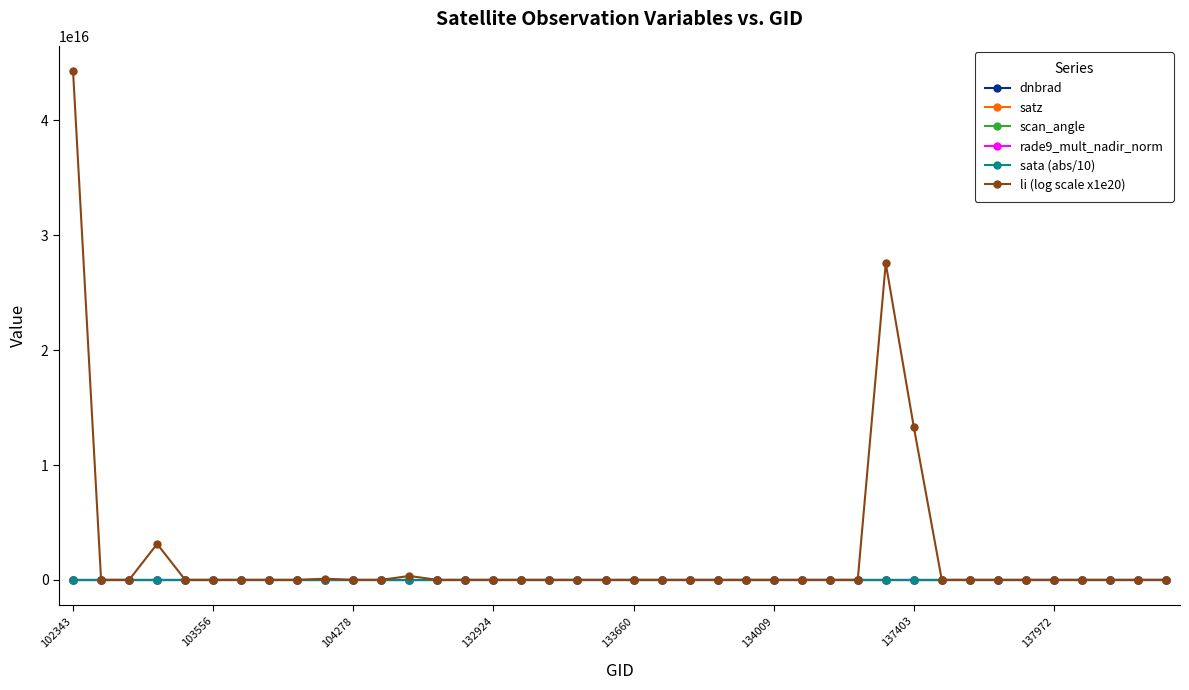

True or false: li (log scale x1e20) has more than 0 interior local peaks.

True